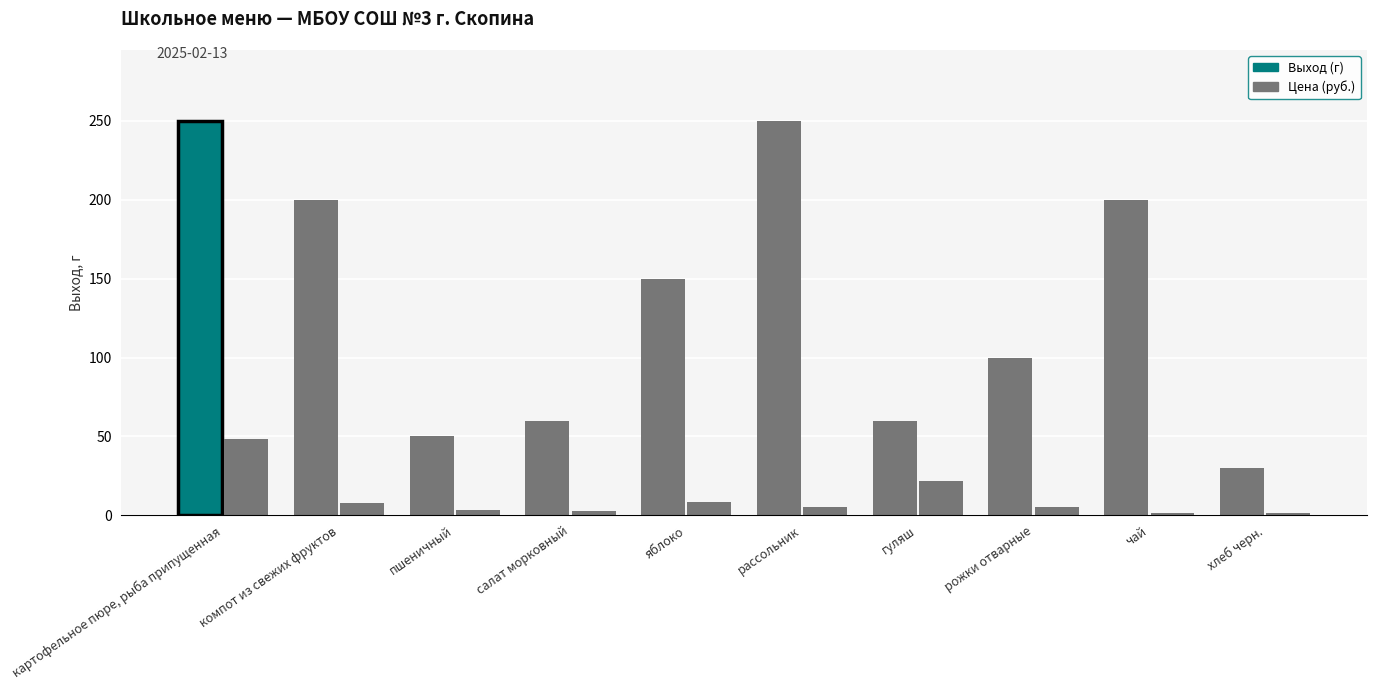

At which category is the sum across all series the highest?

картофельное пюре, рыба припущенная